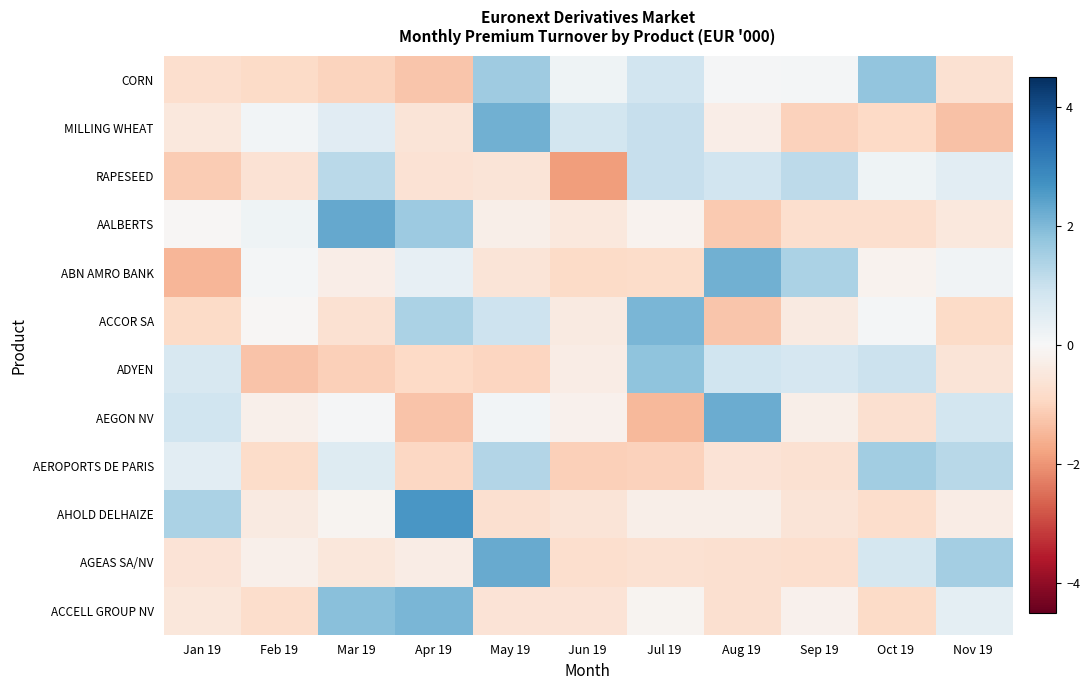

What is the spread (max minus min) of values at Oct 19?

2.7